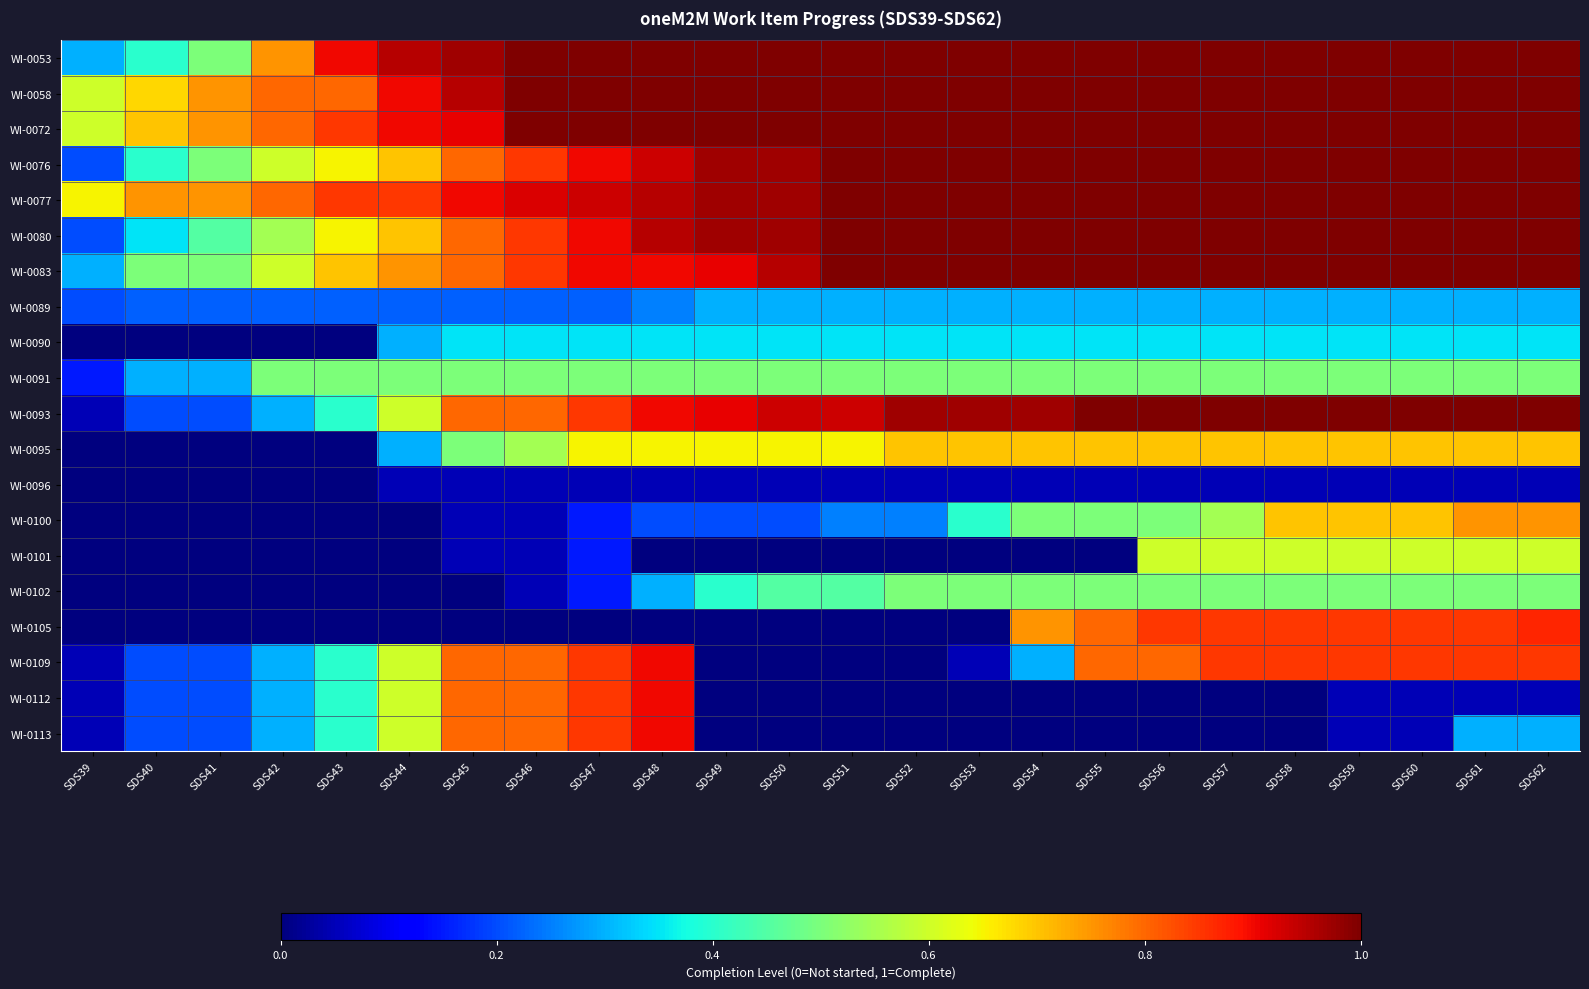

Reading left to right, extract all data points from this chart.

WI-0053: SDS39=0.3	SDS40=0.4	SDS41=0.5	SDS42=0.8	SDS43=0.9	SDS44=0.9	SDS45=1.0	SDS46=1.0	SDS47=1.0	SDS48=1.0	SDS49=1.0	SDS50=1.0	SDS51=1.0	SDS52=1.0	SDS53=1.0	SDS54=1.0	SDS55=1.0	SDS56=1.0	SDS57=1.0	SDS58=1.0	SDS59=1.0	SDS60=1.0	SDS61=1.0	SDS62=1.0
WI-0058: SDS39=0.6	SDS40=0.7	SDS41=0.8	SDS42=0.8	SDS43=0.8	SDS44=0.9	SDS45=0.9	SDS46=1.0	SDS47=1.0	SDS48=1.0	SDS49=1.0	SDS50=1.0	SDS51=1.0	SDS52=1.0	SDS53=1.0	SDS54=1.0	SDS55=1.0	SDS56=1.0	SDS57=1.0	SDS58=1.0	SDS59=1.0	SDS60=1.0	SDS61=1.0	SDS62=1.0
WI-0072: SDS39=0.6	SDS40=0.7	SDS41=0.8	SDS42=0.8	SDS43=0.8	SDS44=0.9	SDS45=0.9	SDS46=1.0	SDS47=1.0	SDS48=1.0	SDS49=1.0	SDS50=1.0	SDS51=1.0	SDS52=1.0	SDS53=1.0	SDS54=1.0	SDS55=1.0	SDS56=1.0	SDS57=1.0	SDS58=1.0	SDS59=1.0	SDS60=1.0	SDS61=1.0	SDS62=1.0
WI-0076: SDS39=0.2	SDS40=0.4	SDS41=0.5	SDS42=0.6	SDS43=0.7	SDS44=0.7	SDS45=0.8	SDS46=0.8	SDS47=0.9	SDS48=0.9	SDS49=1.0	SDS50=1.0	SDS51=1.0	SDS52=1.0	SDS53=1.0	SDS54=1.0	SDS55=1.0	SDS56=1.0	SDS57=1.0	SDS58=1.0	SDS59=1.0	SDS60=1.0	SDS61=1.0	SDS62=1.0
WI-0077: SDS39=0.7	SDS40=0.8	SDS41=0.8	SDS42=0.8	SDS43=0.8	SDS44=0.8	SDS45=0.9	SDS46=0.9	SDS47=0.9	SDS48=0.9	SDS49=1.0	SDS50=1.0	SDS51=1.0	SDS52=1.0	SDS53=1.0	SDS54=1.0	SDS55=1.0	SDS56=1.0	SDS57=1.0	SDS58=1.0	SDS59=1.0	SDS60=1.0	SDS61=1.0	SDS62=1.0
WI-0080: SDS39=0.2	SDS40=0.3	SDS41=0.5	SDS42=0.6	SDS43=0.7	SDS44=0.7	SDS45=0.8	SDS46=0.8	SDS47=0.9	SDS48=0.9	SDS49=1.0	SDS50=1.0	SDS51=1.0	SDS52=1.0	SDS53=1.0	SDS54=1.0	SDS55=1.0	SDS56=1.0	SDS57=1.0	SDS58=1.0	SDS59=1.0	SDS60=1.0	SDS61=1.0	SDS62=1.0
WI-0083: SDS39=0.3	SDS40=0.5	SDS41=0.5	SDS42=0.6	SDS43=0.7	SDS44=0.8	SDS45=0.8	SDS46=0.8	SDS47=0.9	SDS48=0.9	SDS49=0.9	SDS50=0.9	SDS51=1.0	SDS52=1.0	SDS53=1.0	SDS54=1.0	SDS55=1.0	SDS56=1.0	SDS57=1.0	SDS58=1.0	SDS59=1.0	SDS60=1.0	SDS61=1.0	SDS62=1.0
WI-0089: SDS39=0.2	SDS40=0.2	SDS41=0.2	SDS42=0.2	SDS43=0.2	SDS44=0.2	SDS45=0.2	SDS46=0.2	SDS47=0.2	SDS48=0.2	SDS49=0.3	SDS50=0.3	SDS51=0.3	SDS52=0.3	SDS53=0.3	SDS54=0.3	SDS55=0.3	SDS56=0.3	SDS57=0.3	SDS58=0.3	SDS59=0.3	SDS60=0.3	SDS61=0.3	SDS62=0.3
WI-0090: SDS39=0.0	SDS40=0.0	SDS41=0.0	SDS42=0.0	SDS43=0.0	SDS44=0.3	SDS45=0.3	SDS46=0.3	SDS47=0.3	SDS48=0.3	SDS49=0.3	SDS50=0.3	SDS51=0.3	SDS52=0.3	SDS53=0.3	SDS54=0.3	SDS55=0.3	SDS56=0.3	SDS57=0.3	SDS58=0.3	SDS59=0.3	SDS60=0.3	SDS61=0.3	SDS62=0.3
WI-0091: SDS39=0.1	SDS40=0.3	SDS41=0.3	SDS42=0.5	SDS43=0.5	SDS44=0.5	SDS45=0.5	SDS46=0.5	SDS47=0.5	SDS48=0.5	SDS49=0.5	SDS50=0.5	SDS51=0.5	SDS52=0.5	SDS53=0.5	SDS54=0.5	SDS55=0.5	SDS56=0.5	SDS57=0.5	SDS58=0.5	SDS59=0.5	SDS60=0.5	SDS61=0.5	SDS62=0.5
WI-0093: SDS39=0.1	SDS40=0.2	SDS41=0.2	SDS42=0.3	SDS43=0.4	SDS44=0.6	SDS45=0.8	SDS46=0.8	SDS47=0.8	SDS48=0.9	SDS49=0.9	SDS50=0.9	SDS51=0.9	SDS52=1.0	SDS53=1.0	SDS54=1.0	SDS55=1.0	SDS56=1.0	SDS57=1.0	SDS58=1.0	SDS59=1.0	SDS60=1.0	SDS61=1.0	SDS62=1.0
WI-0095: SDS39=0.0	SDS40=0.0	SDS41=0.0	SDS42=0.0	SDS43=0.0	SDS44=0.3	SDS45=0.5	SDS46=0.6	SDS47=0.7	SDS48=0.7	SDS49=0.7	SDS50=0.7	SDS51=0.7	SDS52=0.7	SDS53=0.7	SDS54=0.7	SDS55=0.7	SDS56=0.7	SDS57=0.7	SDS58=0.7	SDS59=0.7	SDS60=0.7	SDS61=0.7	SDS62=0.7
WI-0096: SDS39=0.0	SDS40=0.0	SDS41=0.0	SDS42=0.0	SDS43=0.0	SDS44=0.1	SDS45=0.1	SDS46=0.1	SDS47=0.1	SDS48=0.1	SDS49=0.1	SDS50=0.1	SDS51=0.1	SDS52=0.1	SDS53=0.1	SDS54=0.1	SDS55=0.1	SDS56=0.1	SDS57=0.1	SDS58=0.1	SDS59=0.1	SDS60=0.1	SDS61=0.1	SDS62=0.1
WI-0100: SDS39=0.0	SDS40=0.0	SDS41=0.0	SDS42=0.0	SDS43=0.0	SDS44=0.0	SDS45=0.1	SDS46=0.1	SDS47=0.1	SDS48=0.2	SDS49=0.2	SDS50=0.2	SDS51=0.2	SDS52=0.2	SDS53=0.4	SDS54=0.5	SDS55=0.5	SDS56=0.5	SDS57=0.6	SDS58=0.7	SDS59=0.7	SDS60=0.7	SDS61=0.8	SDS62=0.8
WI-0101: SDS39=0.0	SDS40=0.0	SDS41=0.0	SDS42=0.0	SDS43=0.0	SDS44=0.0	SDS45=0.1	SDS46=0.1	SDS47=0.1	SDS48=0.0	SDS49=0.0	SDS50=0.0	SDS51=0.0	SDS52=0.0	SDS53=0.0	SDS54=0.0	SDS55=0.0	SDS56=0.6	SDS57=0.6	SDS58=0.6	SDS59=0.6	SDS60=0.6	SDS61=0.6	SDS62=0.6
WI-0102: SDS39=0.0	SDS40=0.0	SDS41=0.0	SDS42=0.0	SDS43=0.0	SDS44=0.0	SDS45=0.0	SDS46=0.1	SDS47=0.1	SDS48=0.3	SDS49=0.4	SDS50=0.5	SDS51=0.5	SDS52=0.5	SDS53=0.5	SDS54=0.5	SDS55=0.5	SDS56=0.5	SDS57=0.5	SDS58=0.5	SDS59=0.5	SDS60=0.5	SDS61=0.5	SDS62=0.5
WI-0105: SDS39=0.0	SDS40=0.0	SDS41=0.0	SDS42=0.0	SDS43=0.0	SDS44=0.0	SDS45=0.0	SDS46=0.0	SDS47=0.0	SDS48=0.0	SDS49=0.0	SDS50=0.0	SDS51=0.0	SDS52=0.0	SDS53=0.0	SDS54=0.8	SDS55=0.8	SDS56=0.8	SDS57=0.8	SDS58=0.8	SDS59=0.8	SDS60=0.8	SDS61=0.8	SDS62=0.9
WI-0109: SDS39=0.1	SDS40=0.2	SDS41=0.2	SDS42=0.3	SDS43=0.4	SDS44=0.6	SDS45=0.8	SDS46=0.8	SDS47=0.8	SDS48=0.9	SDS49=0.0	SDS50=0.0	SDS51=0.0	SDS52=0.0	SDS53=0.1	SDS54=0.3	SDS55=0.8	SDS56=0.8	SDS57=0.8	SDS58=0.8	SDS59=0.8	SDS60=0.8	SDS61=0.8	SDS62=0.8
WI-0112: SDS39=0.1	SDS40=0.2	SDS41=0.2	SDS42=0.3	SDS43=0.4	SDS44=0.6	SDS45=0.8	SDS46=0.8	SDS47=0.8	SDS48=0.9	SDS49=0.0	SDS50=0.0	SDS51=0.0	SDS52=0.0	SDS53=0.0	SDS54=0.0	SDS55=0.0	SDS56=0.0	SDS57=0.0	SDS58=0.0	SDS59=0.1	SDS60=0.1	SDS61=0.1	SDS62=0.1
WI-0113: SDS39=0.1	SDS40=0.2	SDS41=0.2	SDS42=0.3	SDS43=0.4	SDS44=0.6	SDS45=0.8	SDS46=0.8	SDS47=0.8	SDS48=0.9	SDS49=0.0	SDS50=0.0	SDS51=0.0	SDS52=0.0	SDS53=0.0	SDS54=0.0	SDS55=0.0	SDS56=0.0	SDS57=0.0	SDS58=0.0	SDS59=0.1	SDS60=0.1	SDS61=0.3	SDS62=0.3